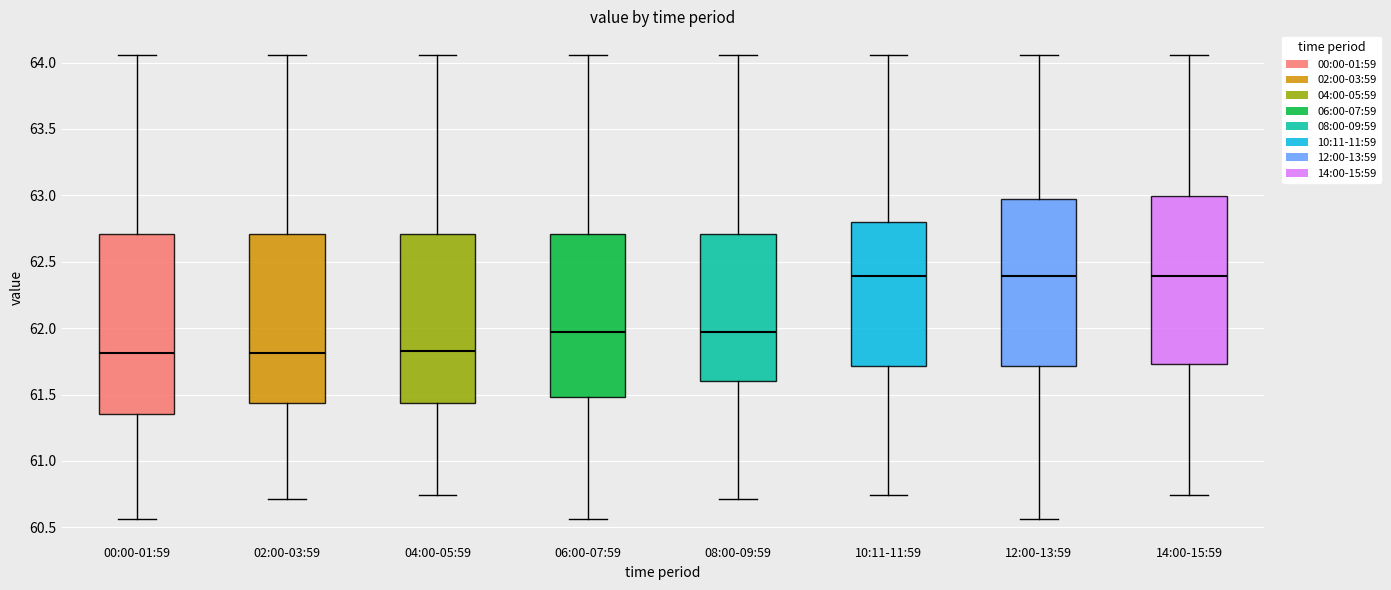

Reading left to right, transcribe this box plot: for each box, give where its median line is, the range the box spans, and where its two whiskers end, as read against the y-axis. The values are not printed on the chart, so give them approximately, as read against the axis.

00:00-01:59: median 61.80, box 61.35 to 62.70, whiskers 60.55 to 64.05
02:00-03:59: median 61.80, box 61.45 to 62.70, whiskers 60.70 to 64.05
04:00-05:59: median 61.85, box 61.45 to 62.70, whiskers 60.75 to 64.05
06:00-07:59: median 61.95, box 61.50 to 62.70, whiskers 60.55 to 64.05
08:00-09:59: median 61.95, box 61.60 to 62.70, whiskers 60.70 to 64.05
10:11-11:59: median 62.40, box 61.70 to 62.80, whiskers 60.75 to 64.05
12:00-13:59: median 62.40, box 61.70 to 62.95, whiskers 60.55 to 64.05
14:00-15:59: median 62.40, box 61.75 to 63.00, whiskers 60.75 to 64.05